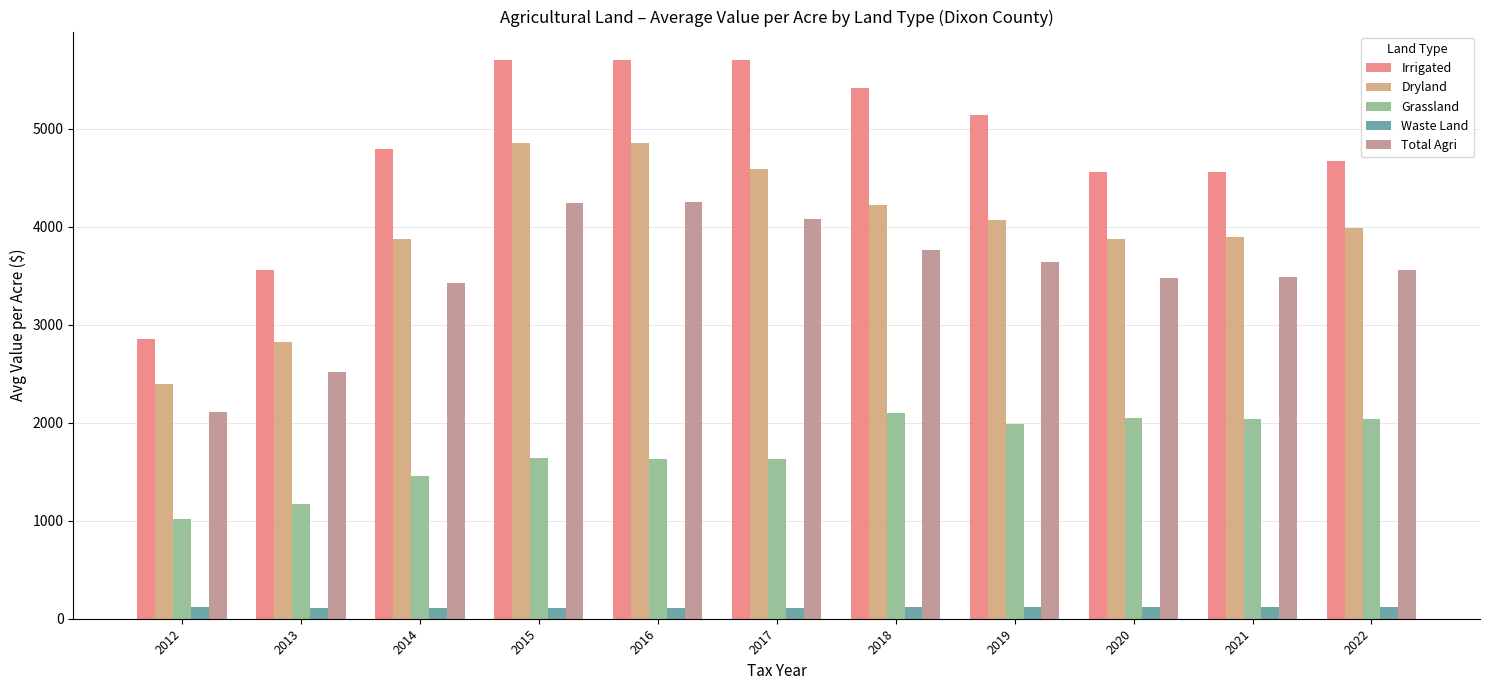

Reading left to right, extract all data points from this chart.

Irrigated: 2857.1	3559.3	4796.4	5708.0	5706.8	5701.0	5414.1	5138.6	4556.5	4555.4	4671.8
Dryland: 2394.9	2827.6	3875.5	4859.9	4858.9	4591.6	4223.7	4068.3	3872.9	3898.7	3989.2
Grassland: 1017.6	1170.0	1453.9	1639.7	1634.1	1630.2	2099.2	1992.2	2051.9	2035.3	2036.1
Waste Land: 115.9	113.1	113.0	112.0	112.2	114.0	114.8	115.7	117.0	117.2	117.3
Total Agri: 2112.2	2516.0	3427.7	4245.0	4253.7	4079.2	3768.5	3636.6	3474.1	3488.9	3562.4